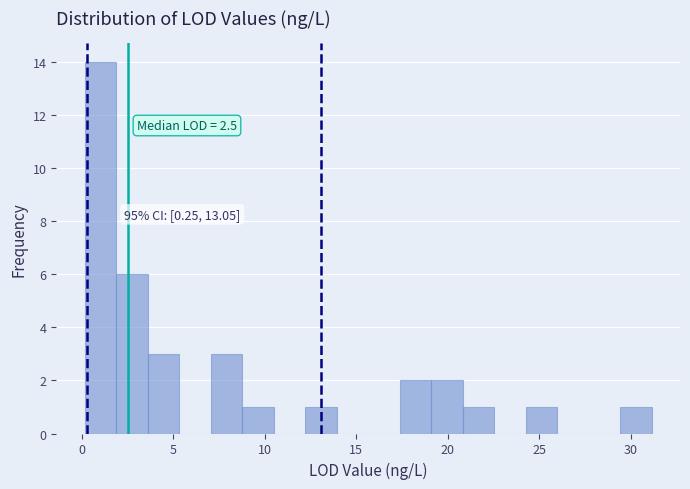

Read against the x-axis, roughly where is the centre of the tallest bar?

1.0